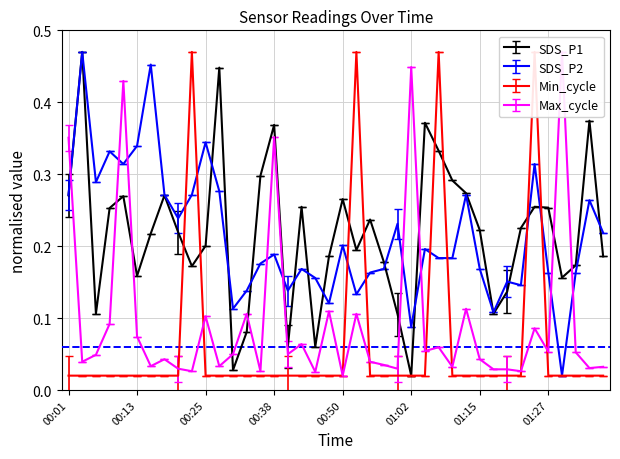

What is the total value across all series at 00:45?

0.3